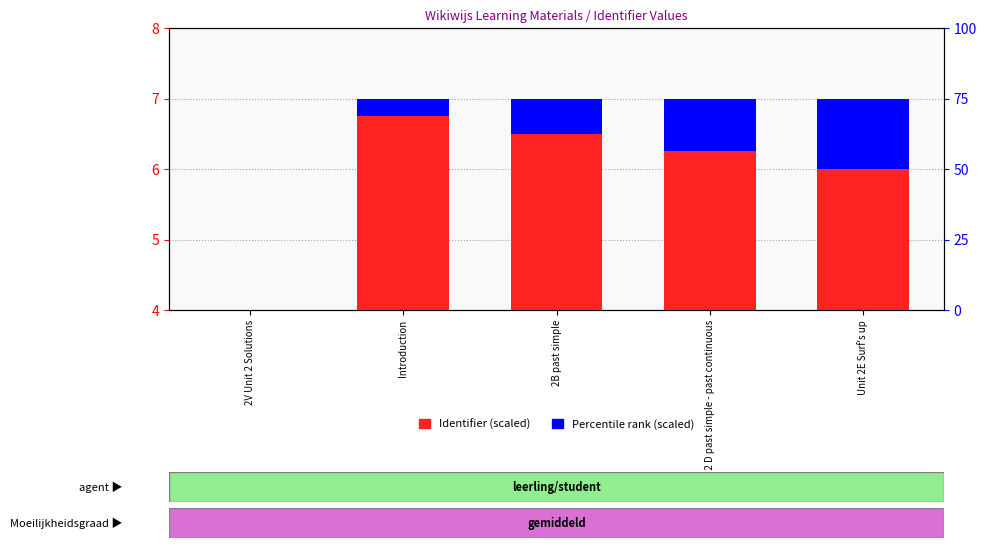

What are all the series names shown in the legend?

Identifier (scaled), Percentile rank (scaled)